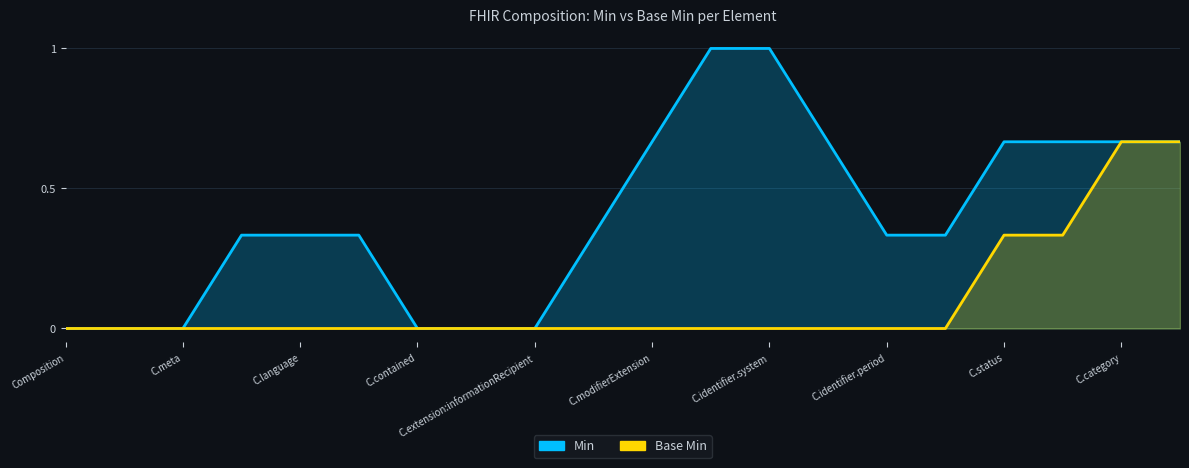

What is the difference between the maximum and second lowest values in the Min series?

1